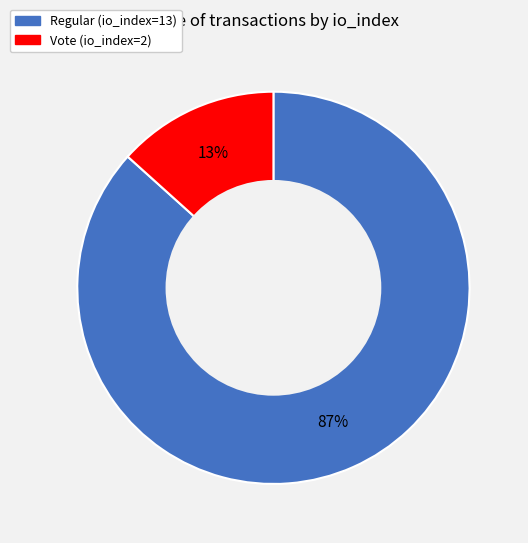

Count the number of slices in the pie.

2